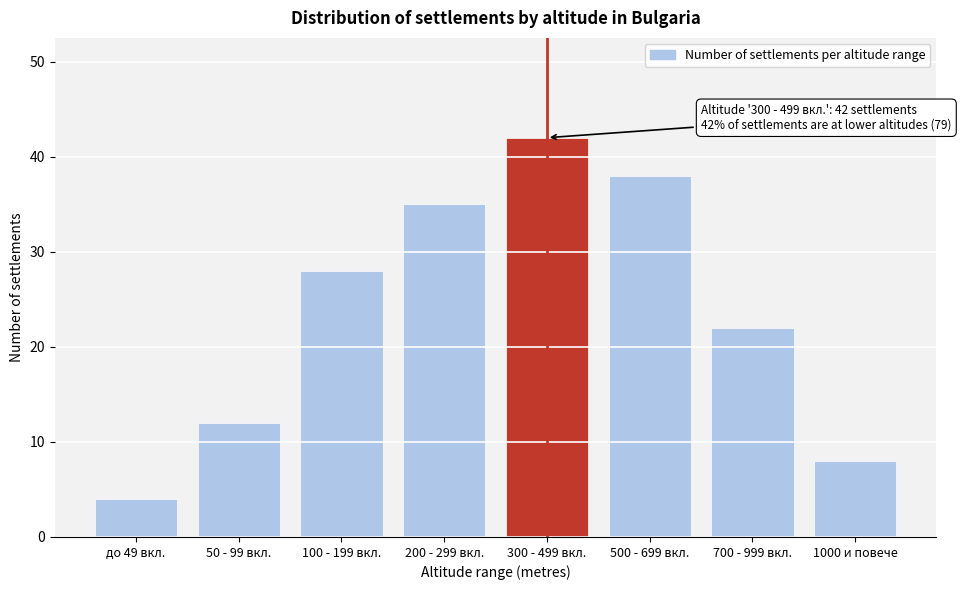

Reading right to left, transcribe all the data shown in this chart.

1000 и повече=8	700 - 999 вкл.=22	500 - 699 вкл.=38	300 - 499 вкл.=42	200 - 299 вкл.=35	100 - 199 вкл.=28	50 - 99 вкл.=12	до 49 вкл.=4